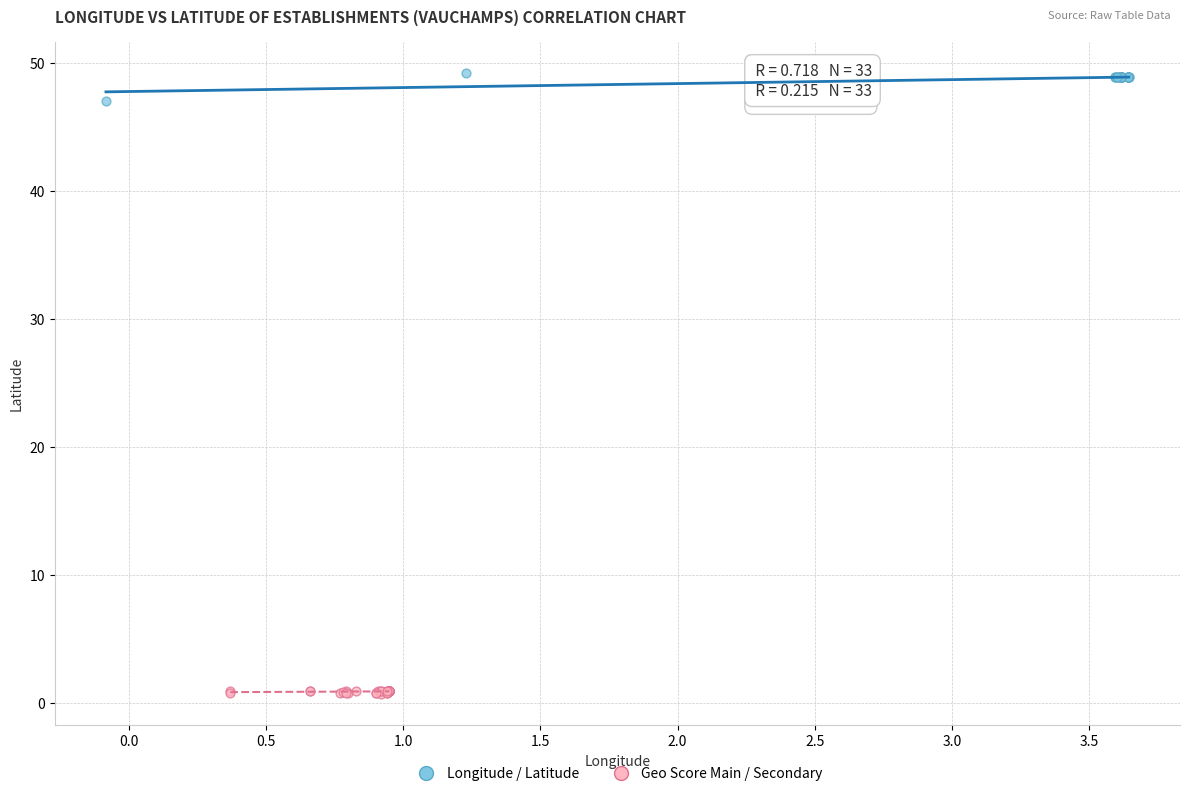

Which series reaches the minimum Y coordinate?

Geo Score Main / Secondary